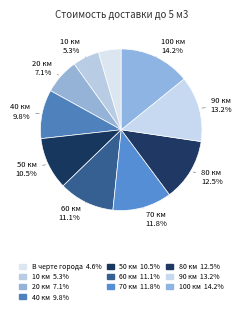

Rank the categories by value from lowest to highest.

В черте города, 10 км, 20 км, 40 км, 50 км, 60 км, 70 км, 80 км, 90 км, 100 км